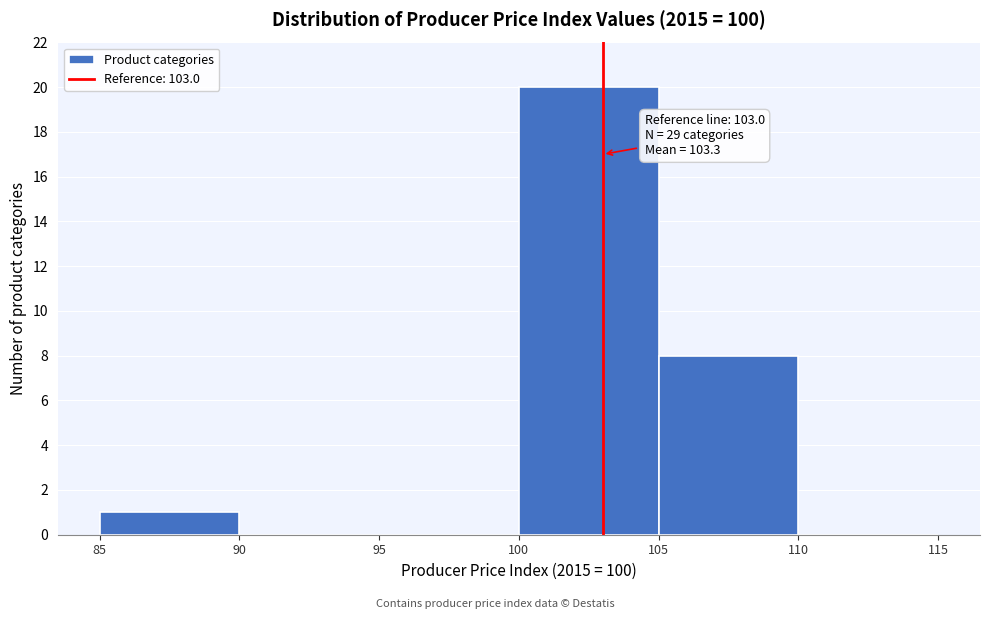

Which range on the x-axis has the tallest bar?

100 to 105